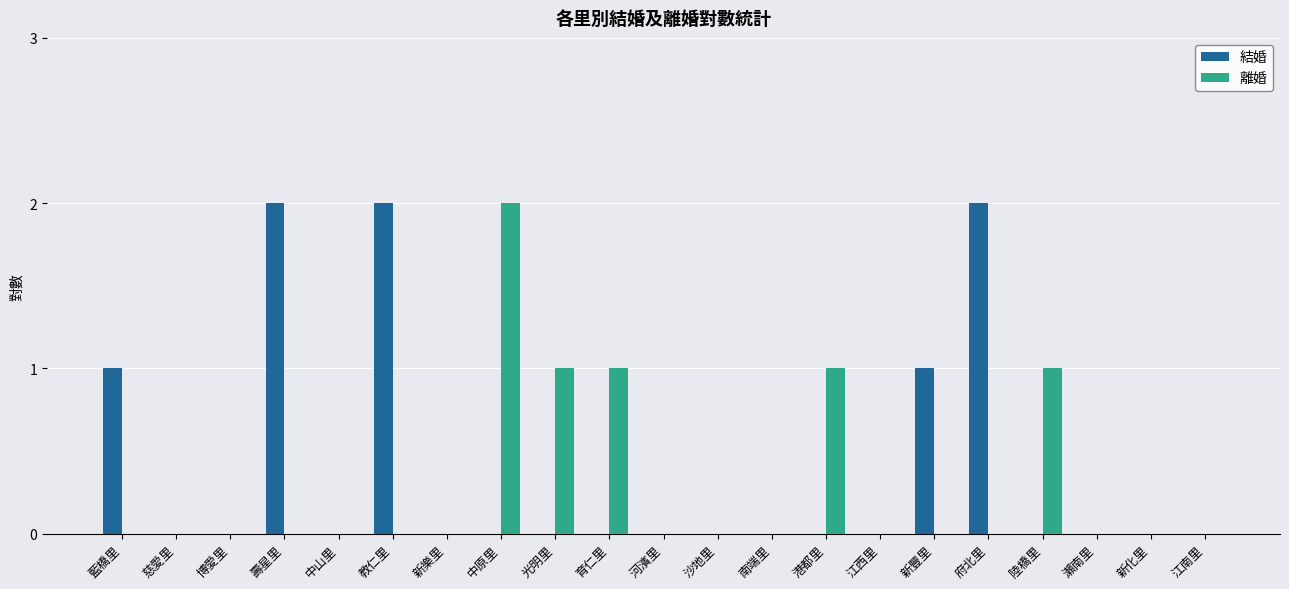

How many groups of bars are there?

21